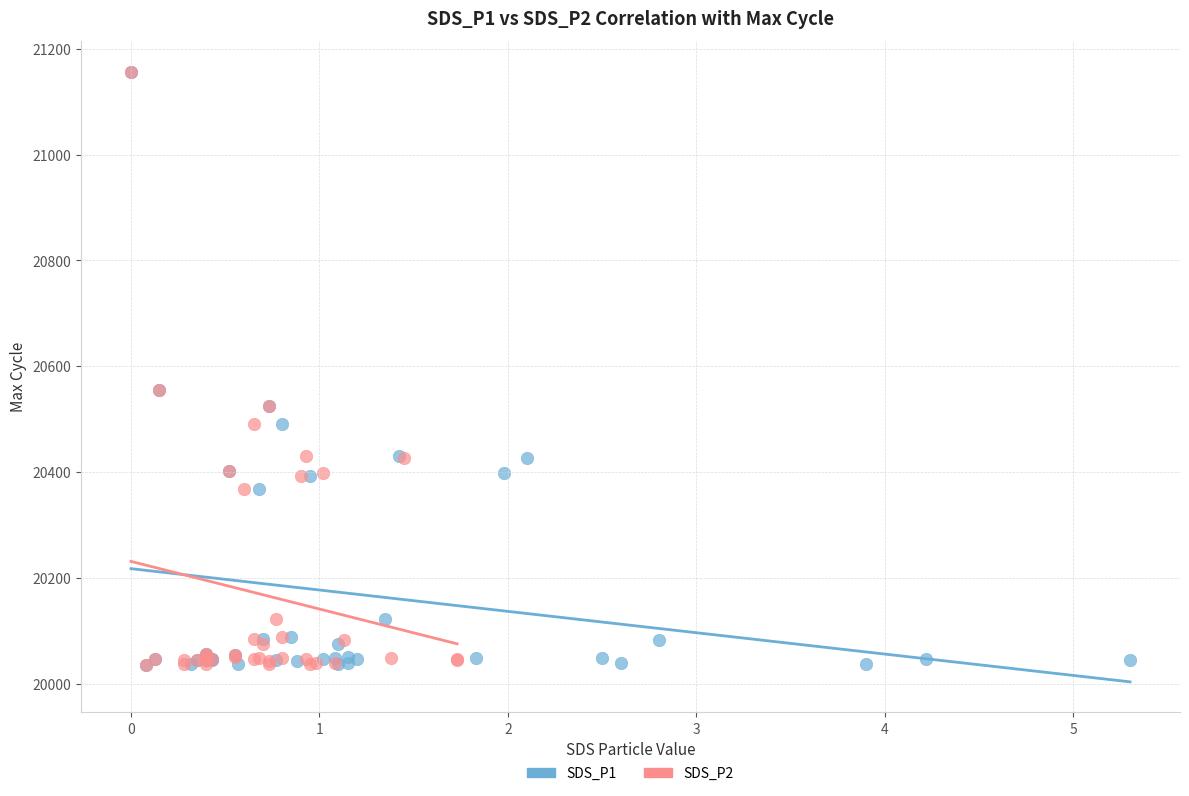

What are all the series names shown in the legend?

SDS_P1, SDS_P2